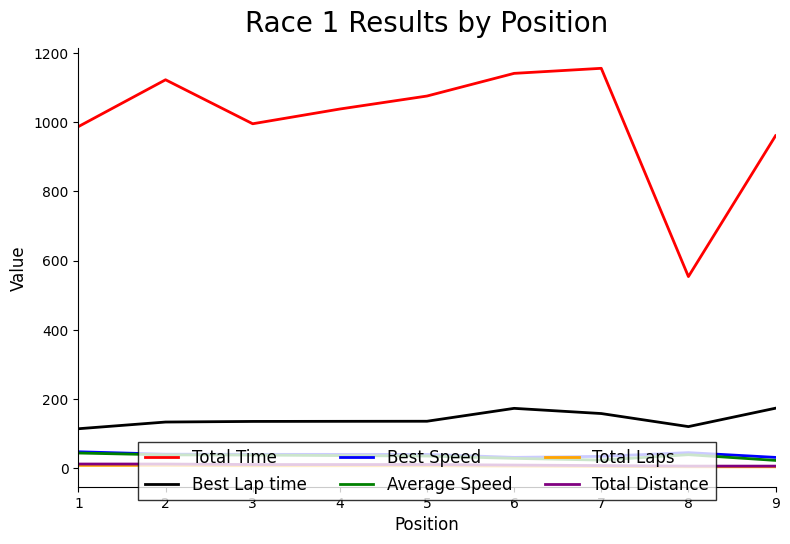

Is the value of Best Lap time at 2 greater than the value of Total Time at 2?

No